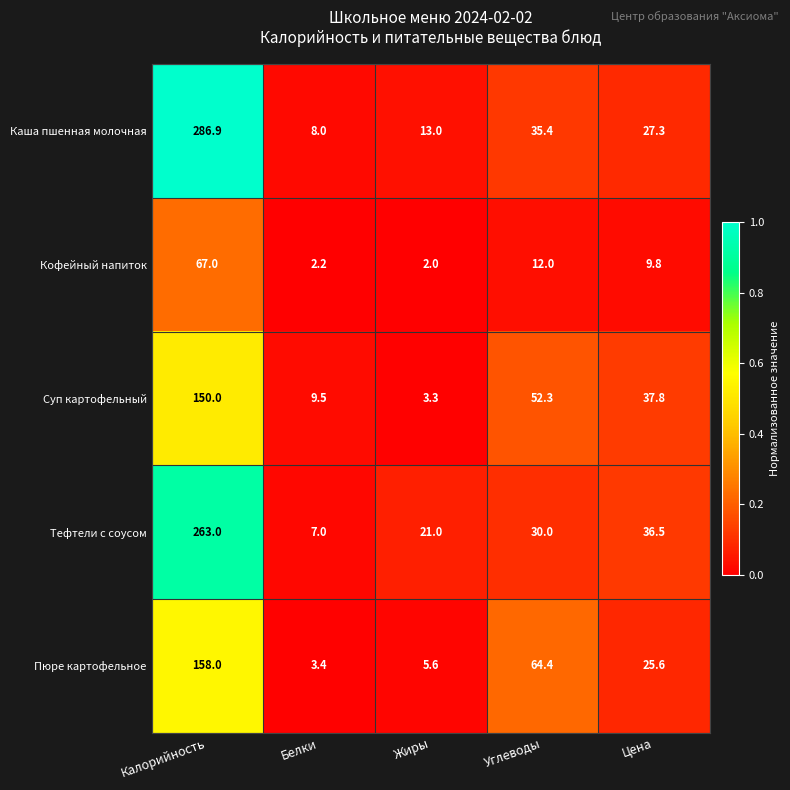

Is it true that Кофейный напиток equals 2.7 at Жиры?

False